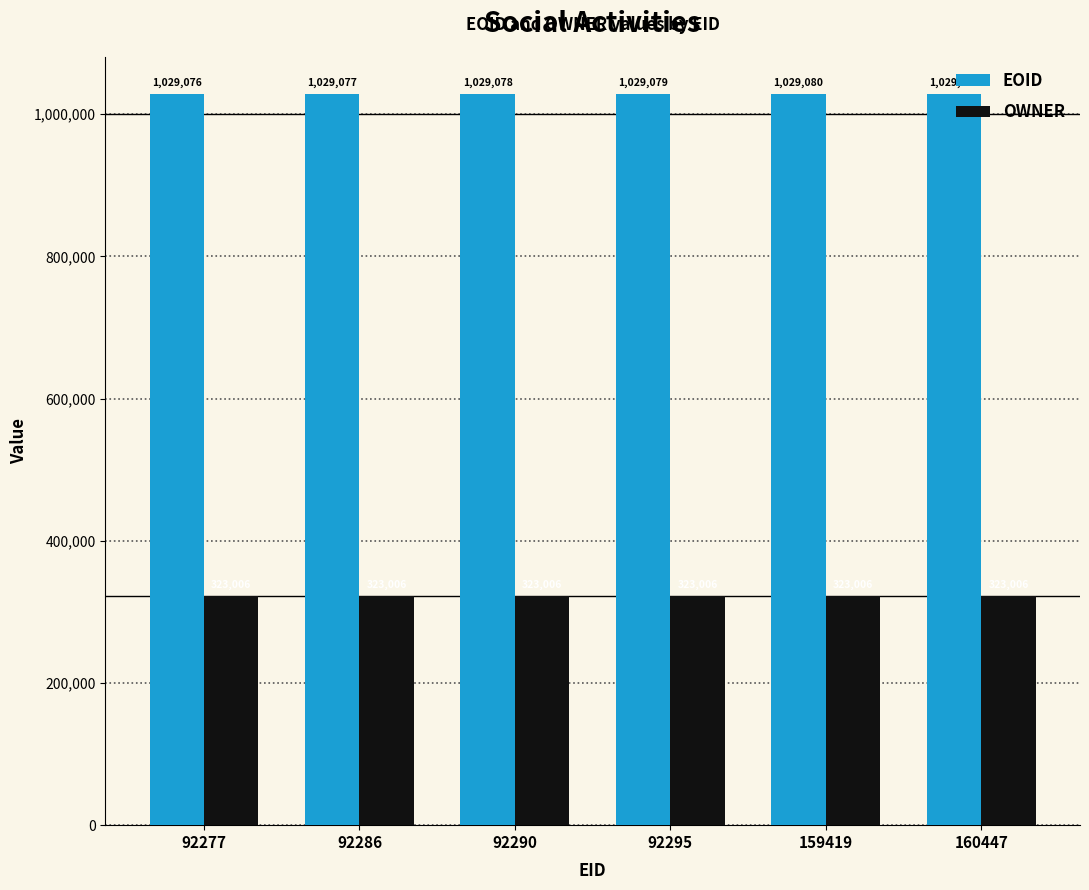

Rank the series at 92295 from lowest to highest value.

OWNER, EOID